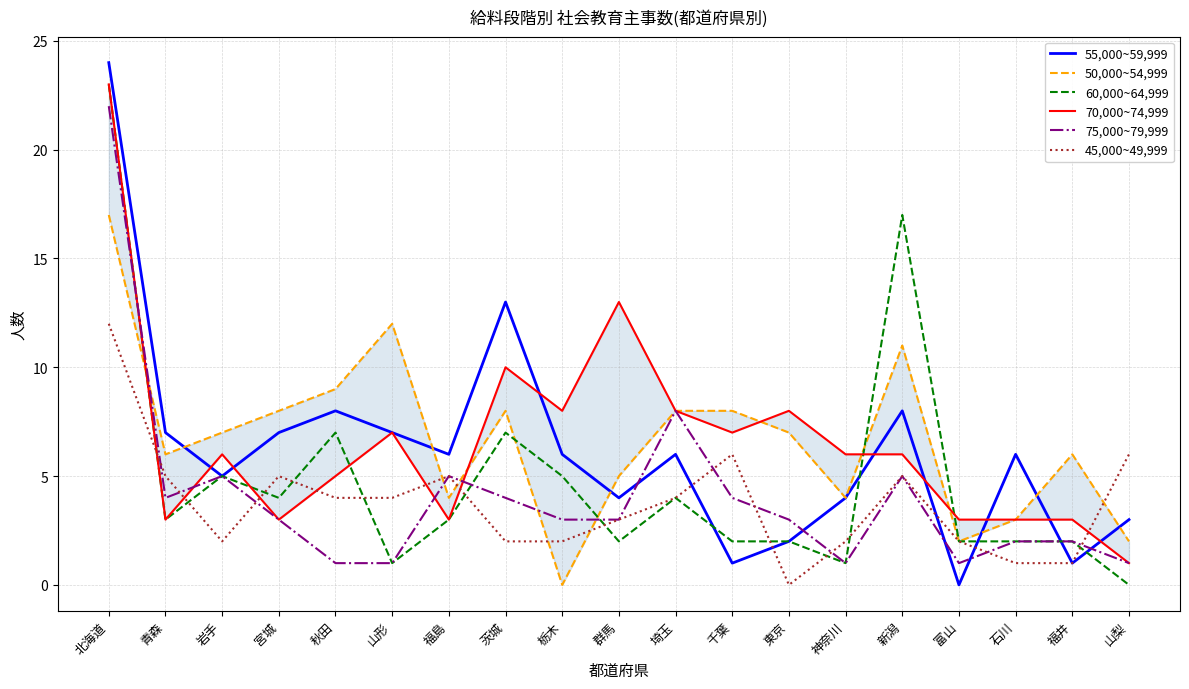

True or false: 70,000~74,999 has a value of 4 at 群馬.

False